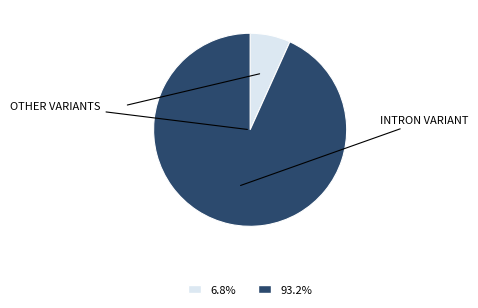

How many segments does this pie chart have?

2